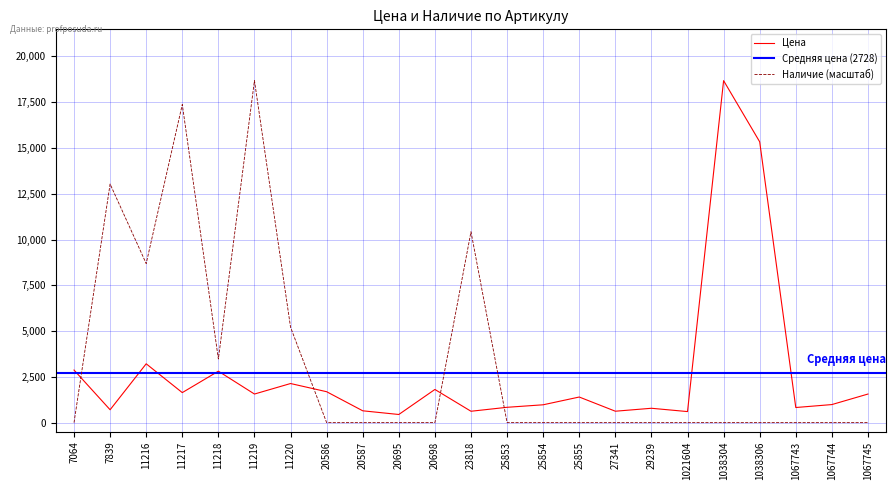

At which category is the sum across all series the highest?

11219